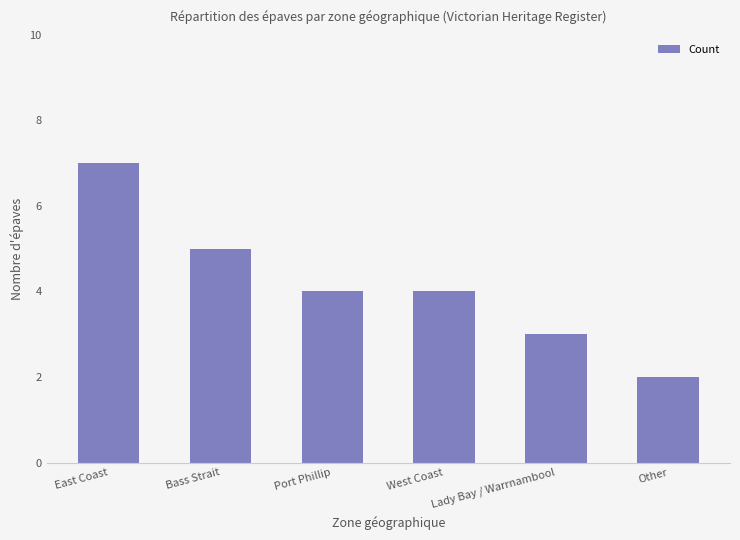

What is the label of the 2nd bar from the left?

Bass Strait